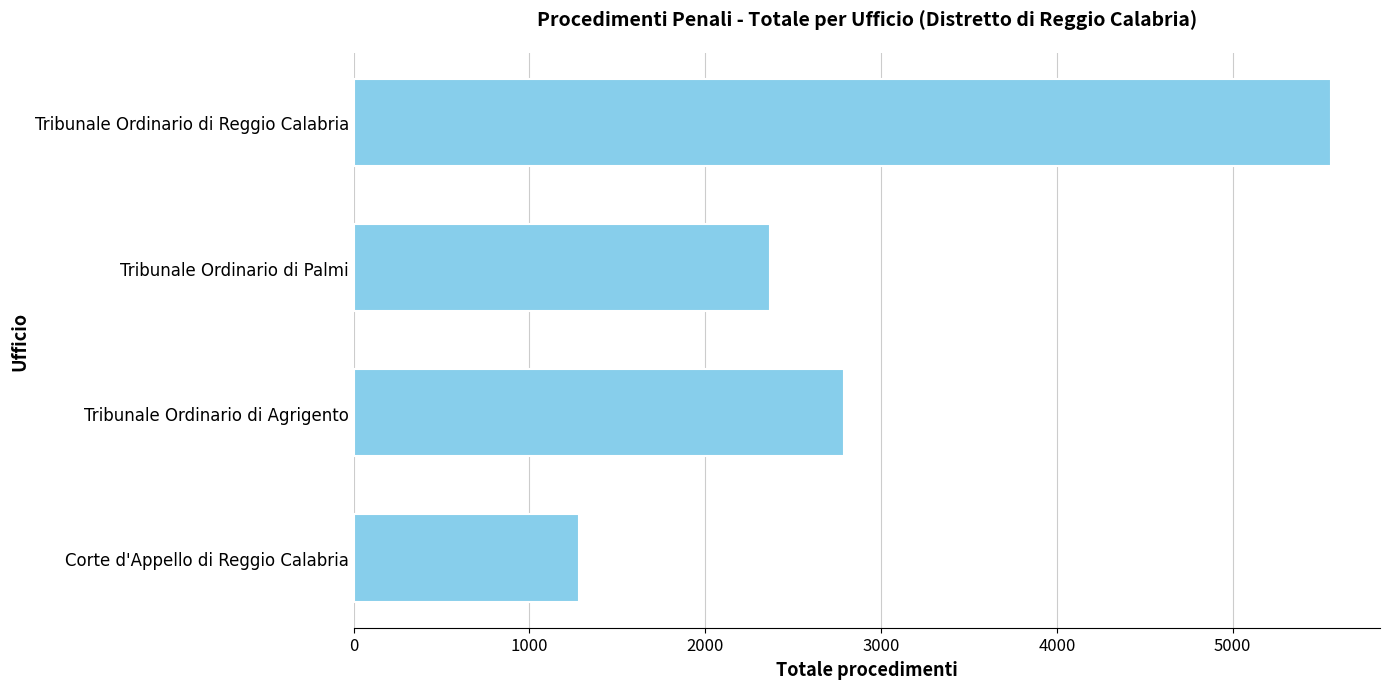

Are the bars grouped side by side (vs. stacked)?

No